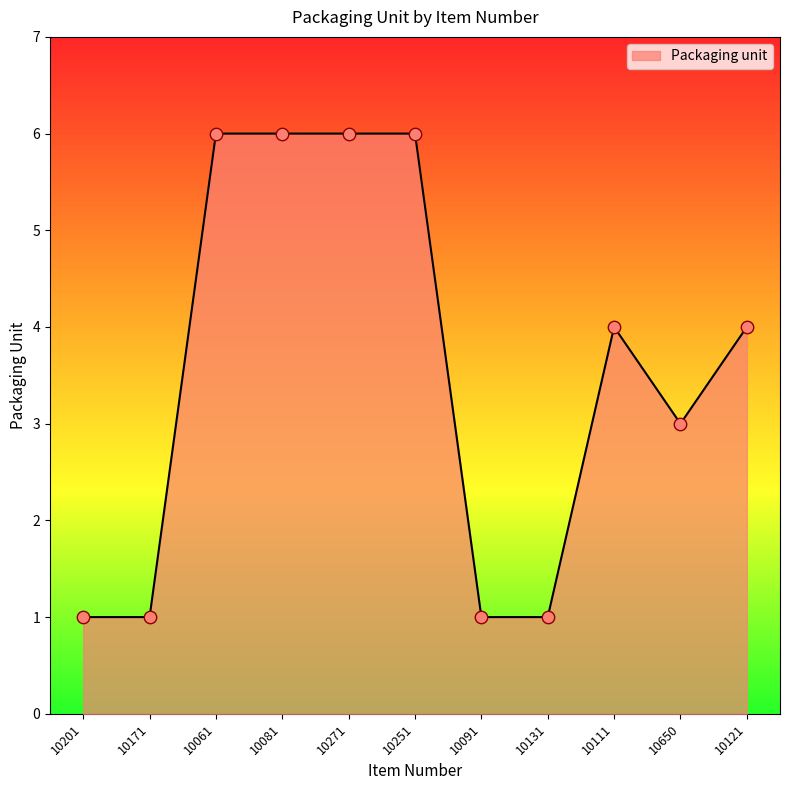

Approximately how many times larger is the value at 10081 compared to 10061?

1.0